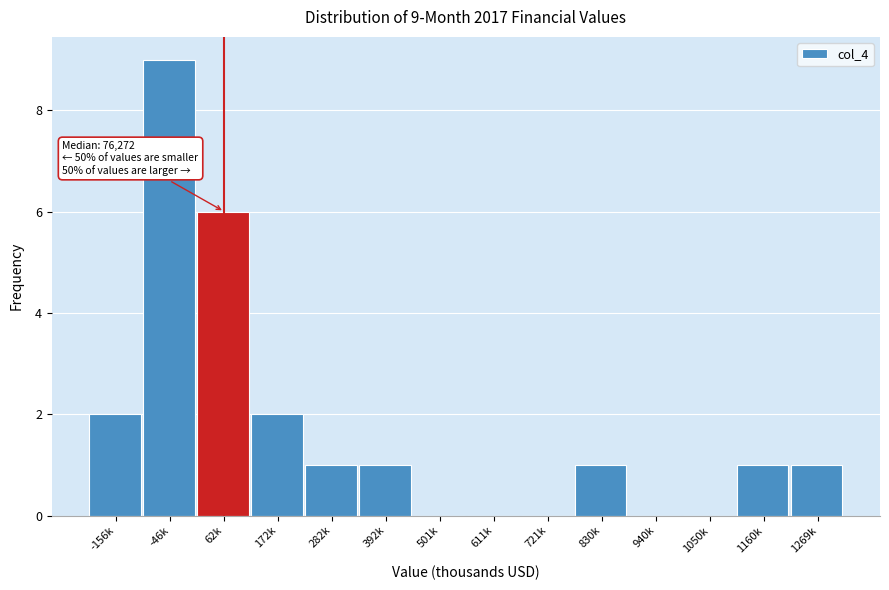

Reading left to right, list all the values displayed in this chart.

-156k=2	-46k=9	62k=6	172k=2	282k=1	392k=1	501k=0	611k=0	721k=0	830k=1	940k=0	1050k=0	1160k=1	1269k=1